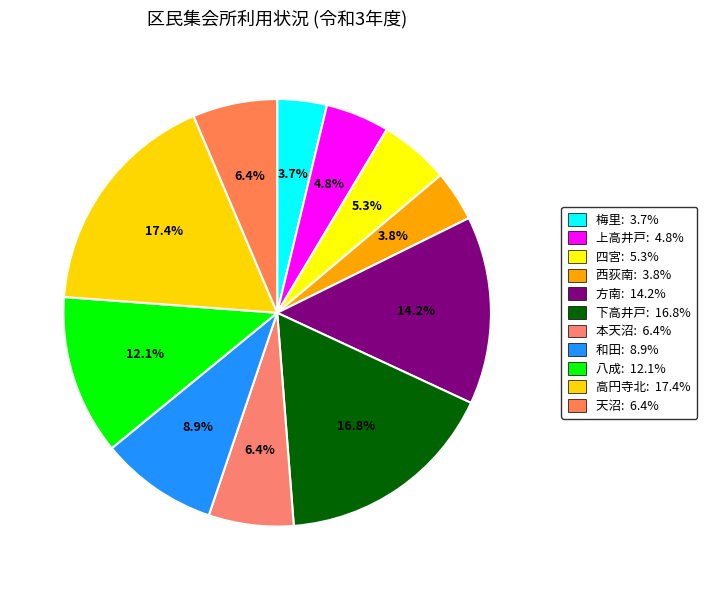

Is there any slice that represents more than half of the pie?

No